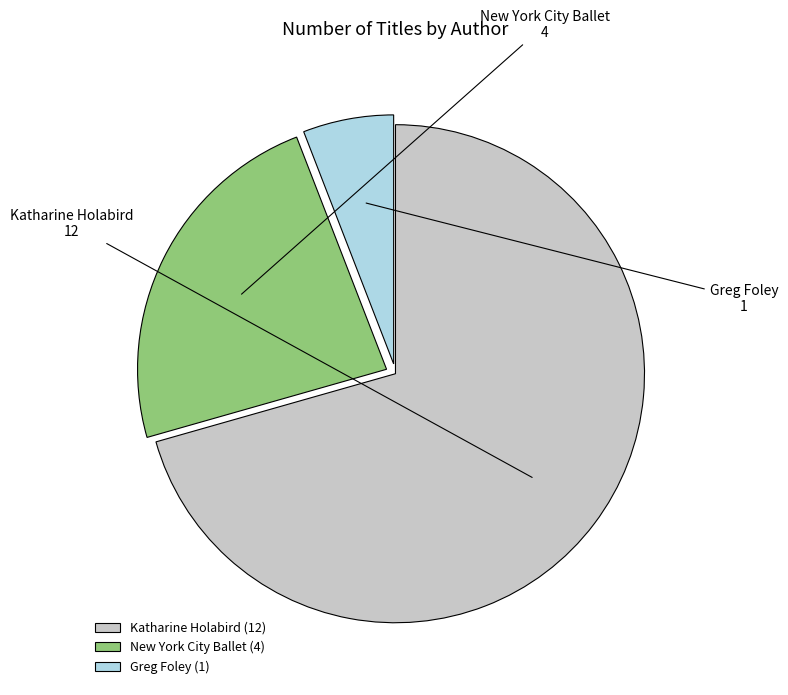

Rank the categories by value from highest to lowest.

Katharine Holabird (12), New York City Ballet (4), Greg Foley (1)